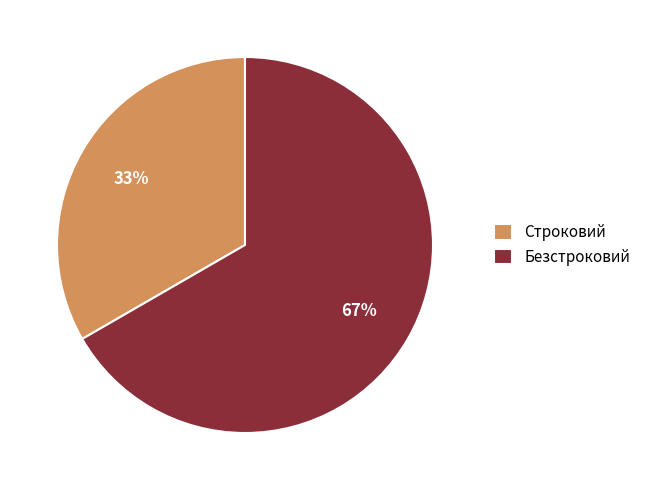

What percentage is the Безстроковий slice, to the nearest percent?

67%